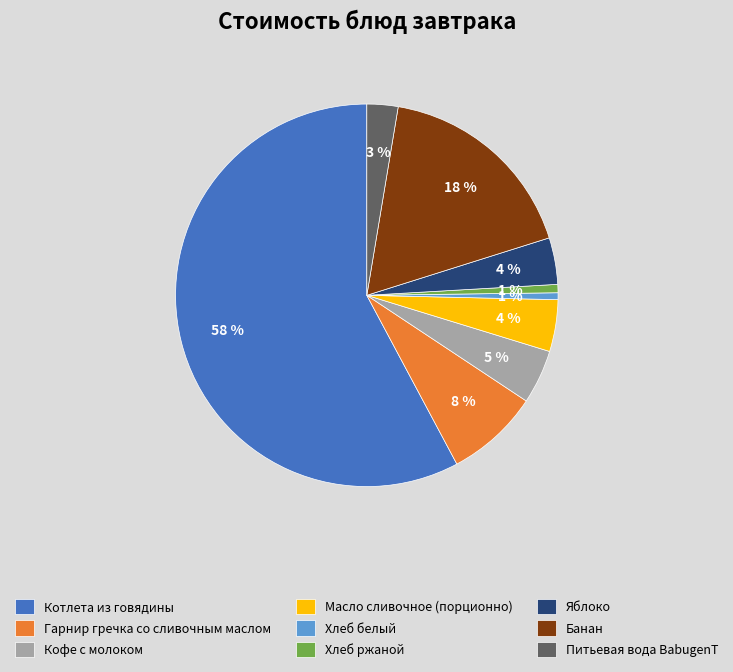

How many slices are in this pie chart?

9